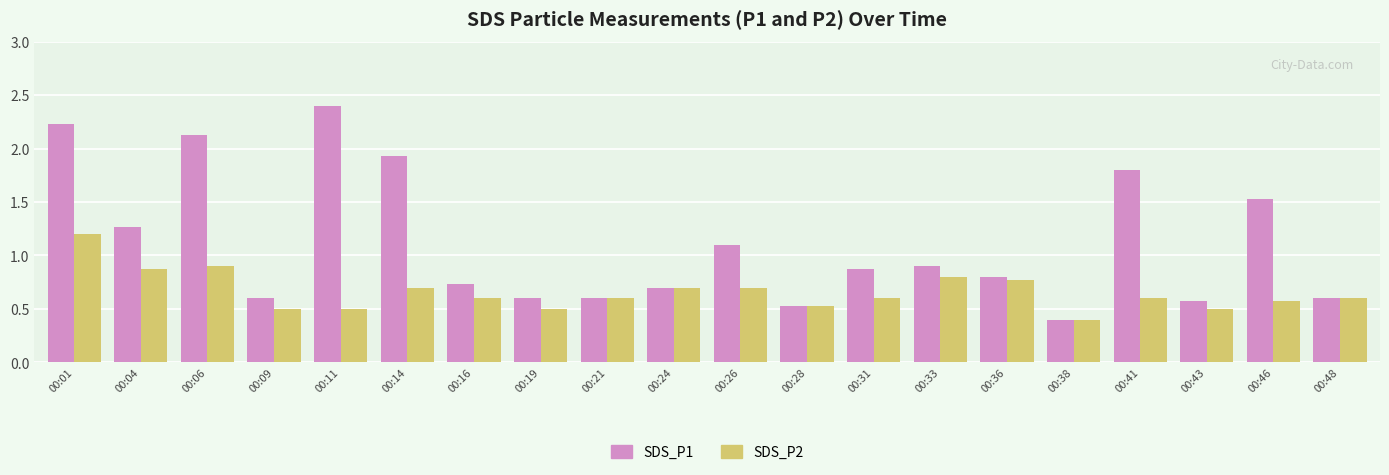

Rank the series at 00:26 from lowest to highest value.

SDS_P2, SDS_P1